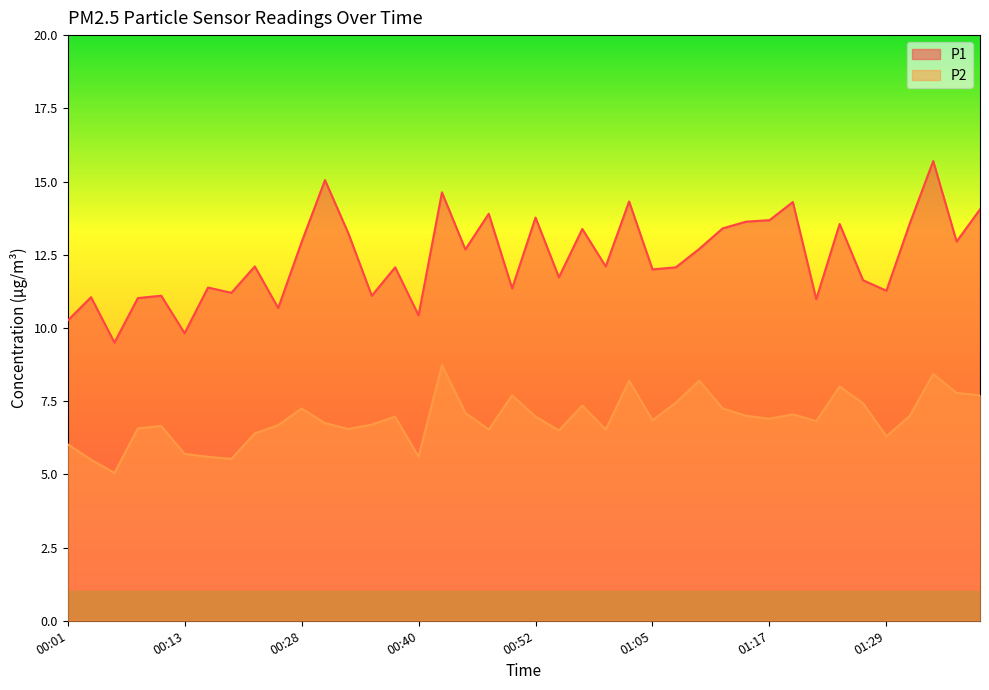

At which category does P2 reach its first local peak?

00:11